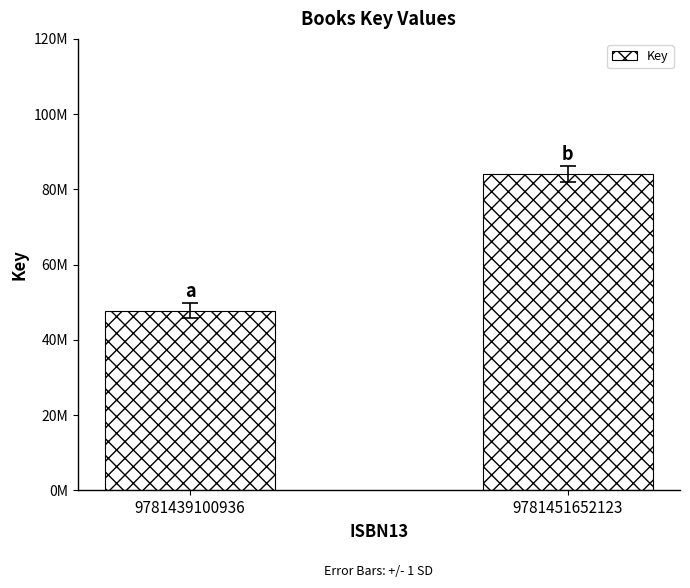

Does the chart contain any negative values?

No